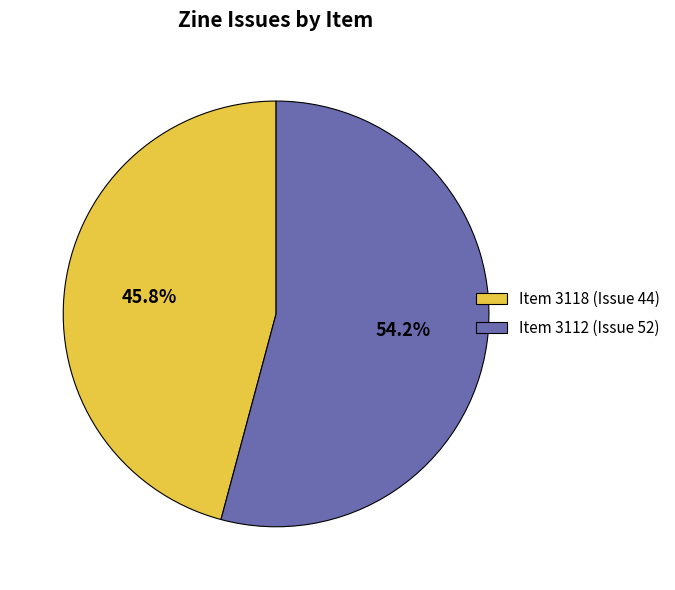

Rank the categories by value from lowest to highest.

Item 3118 (Issue 44), Item 3112 (Issue 52)